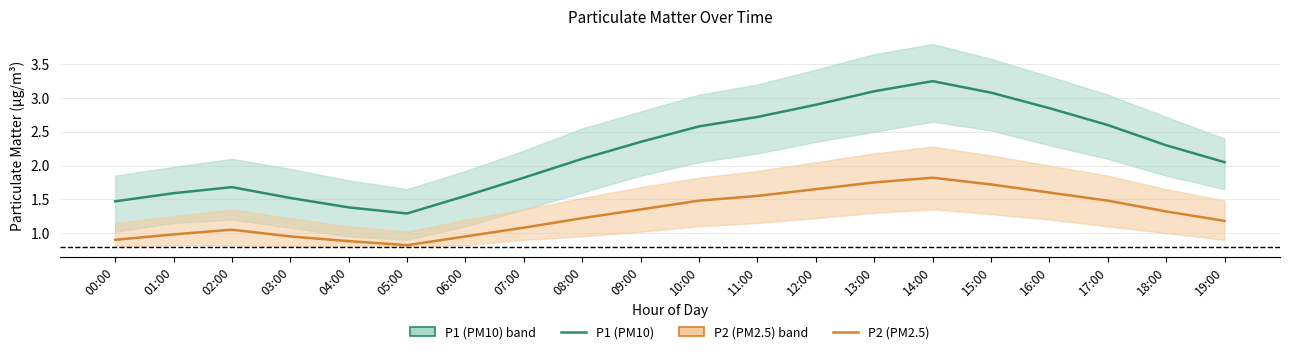

How many lines are shown in the chart?

2